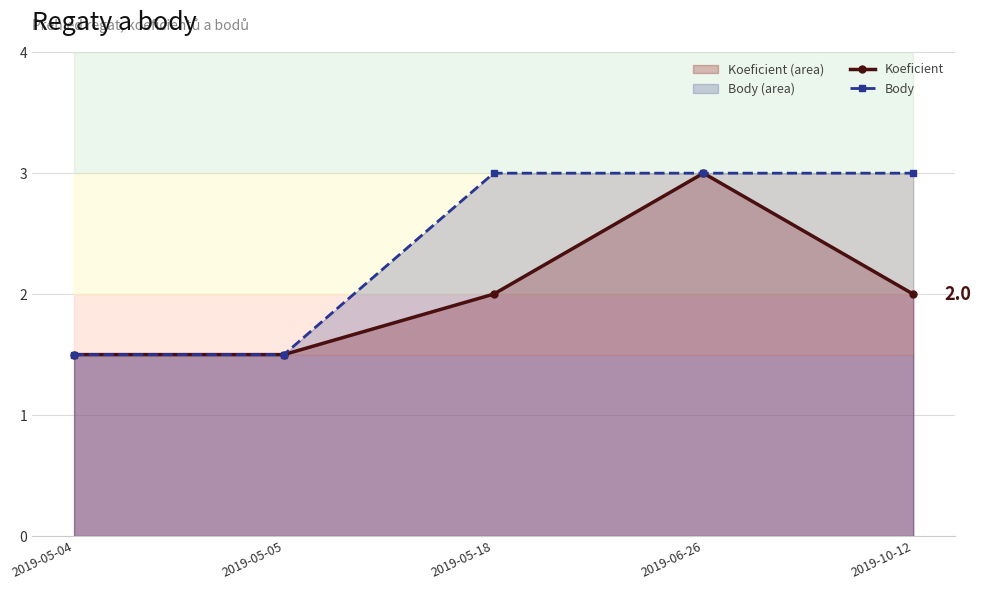

Rank the series by their maximum value, from highest to lowest.

Koeficient, Body